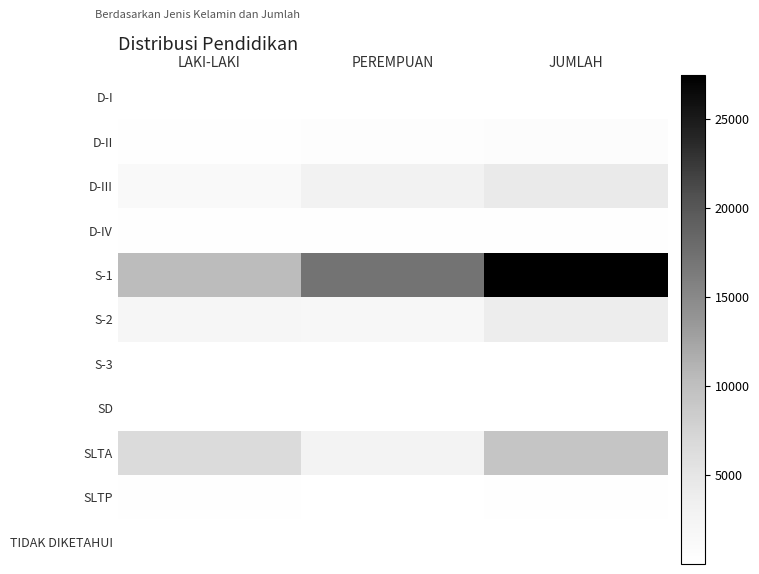

At how many categories does at least one series exceed 26180?

1